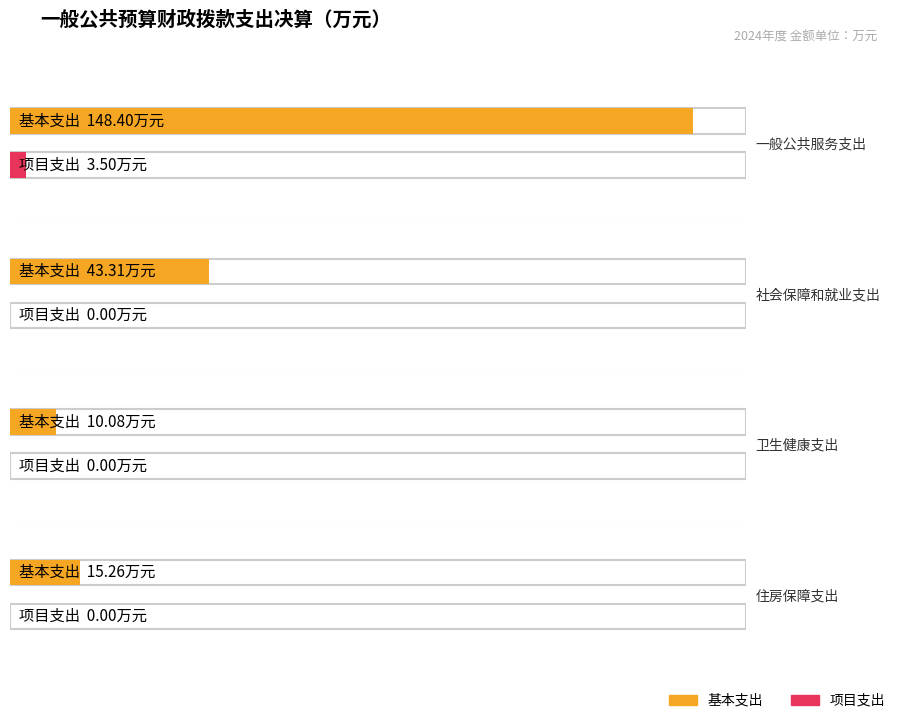

Reading left to right, list all the values displayed in this chart.

基本支出: 一般公共服务支出=148.4	社会保障和就业支出=43.3	卫生健康支出=10.1	住房保障支出=15.3
项目支出: 一般公共服务支出=3.5	社会保障和就业支出=0.0	卫生健康支出=0.0	住房保障支出=0.0